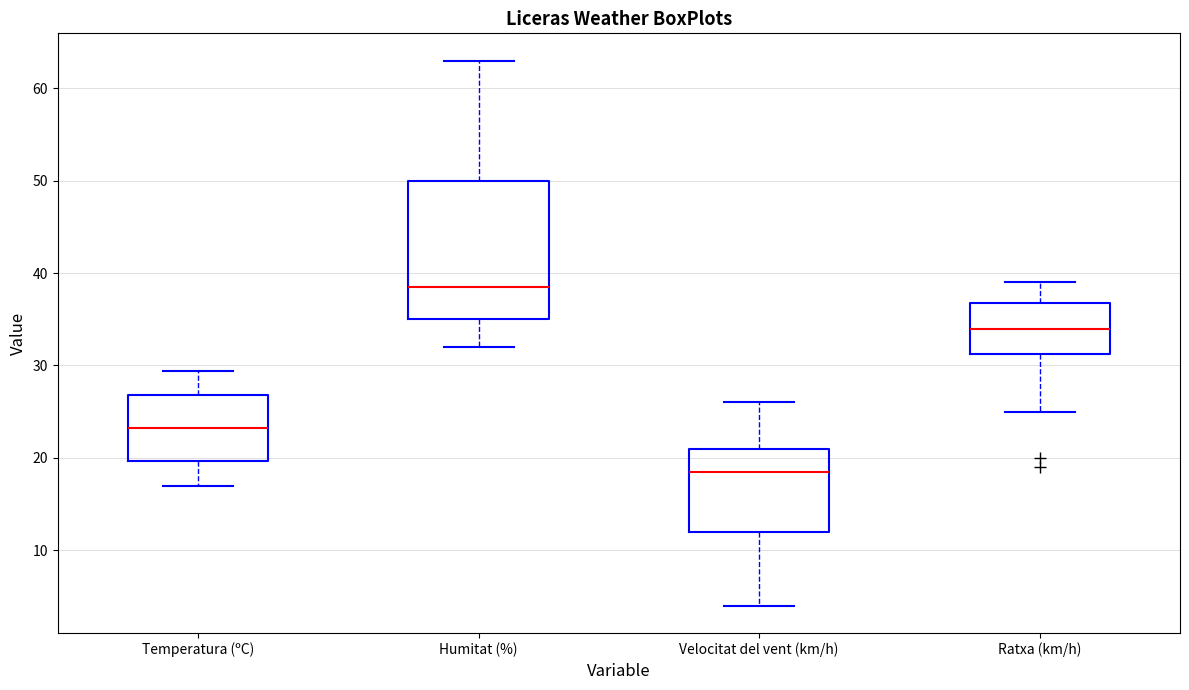

Where is the lower edge of the box for Ratxa (km/h) on the y-axis? The values are not printed on the chart, so give them approximately, as read against the axis.

31